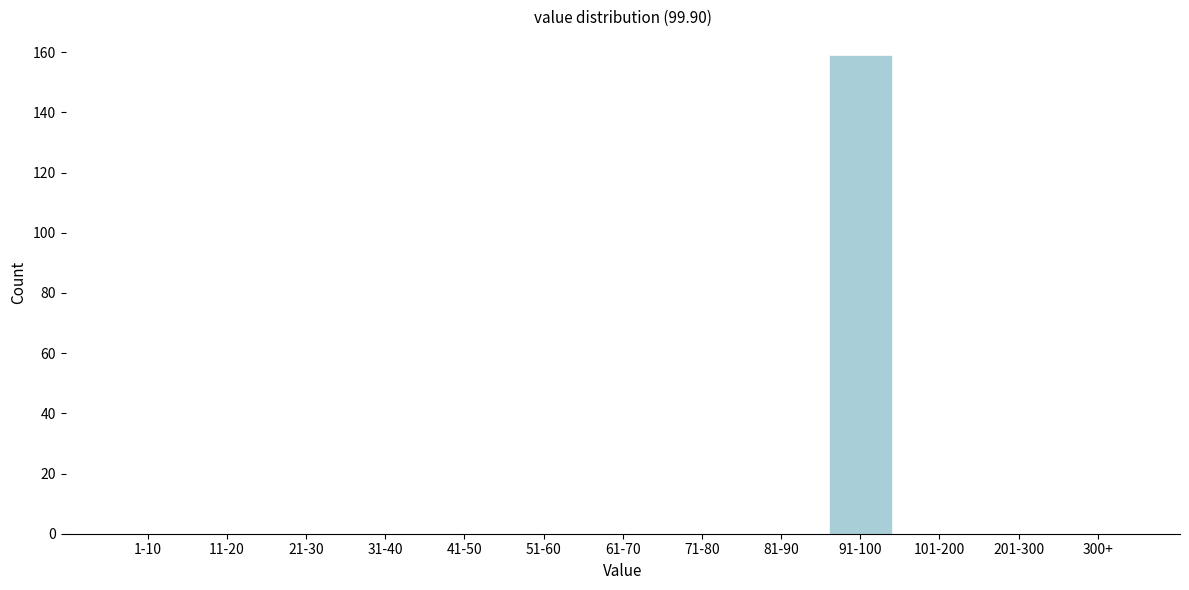

Reading left to right, extract all data points from this chart.

1-10=0	11-20=0	21-30=0	31-40=0	41-50=0	51-60=0	61-70=0	71-80=0	81-90=0	91-100=159	101-200=0	201-300=0	300+=0